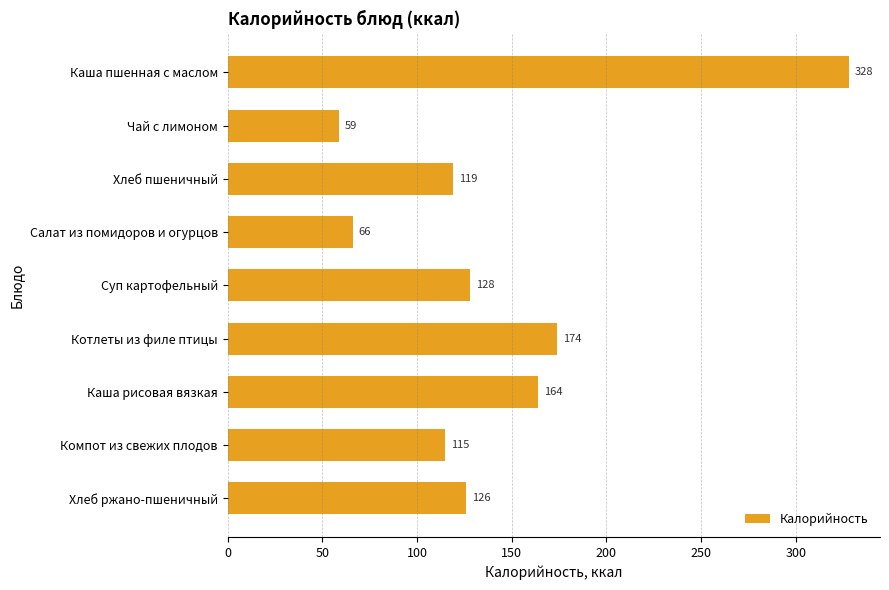

Which has a higher value, Каша пшенная с маслом or Салат из помидоров и огурцов?

Каша пшенная с маслом